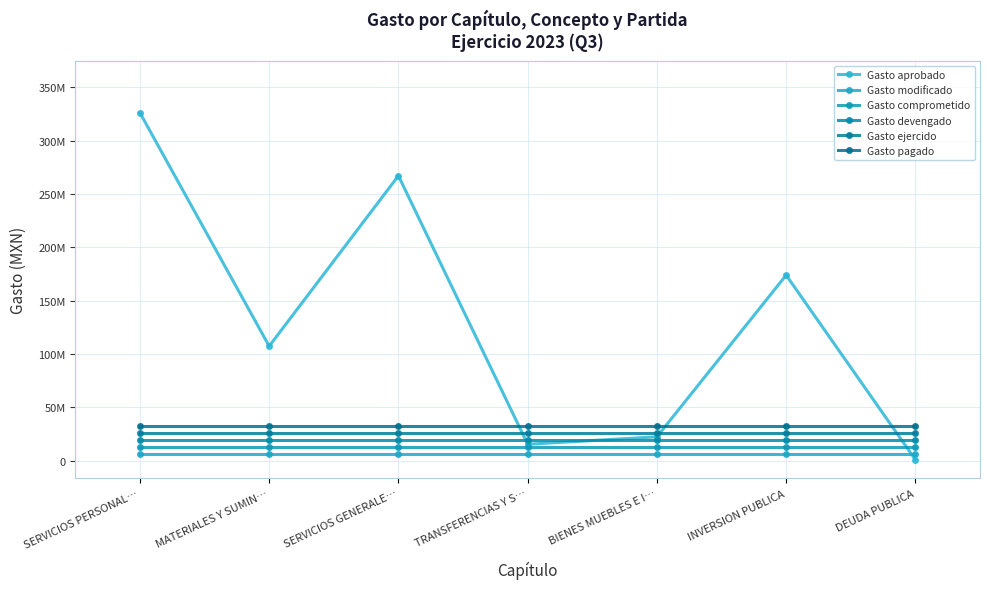

What is the average value of the Gasto comprometido series?

13038544.4